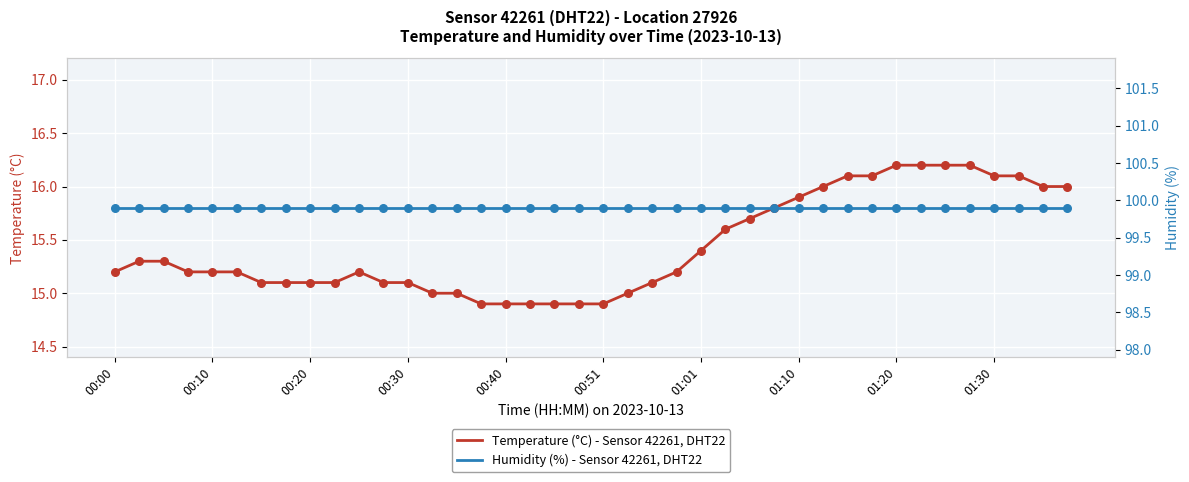

At how many categories does at least one series exceed 78?

40